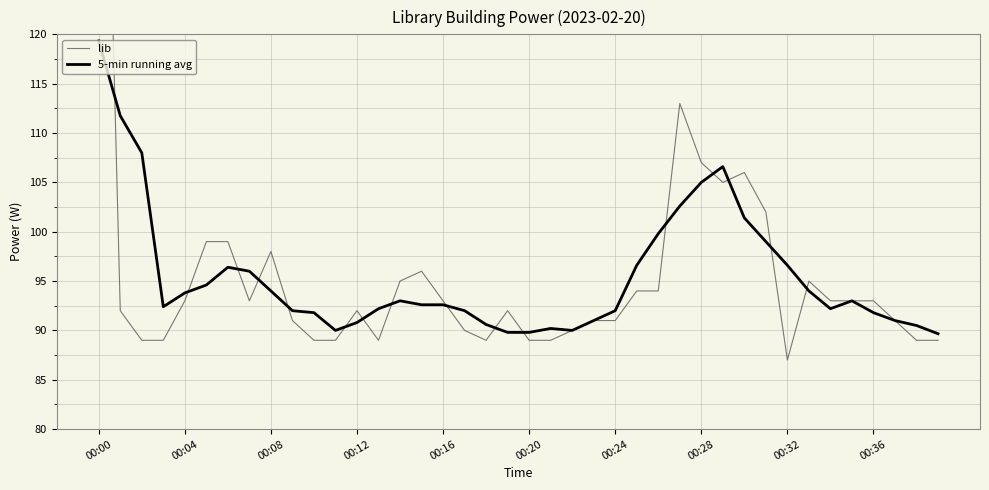

List the series in order of their overall mean, lowest first.

5-min running avg, lib